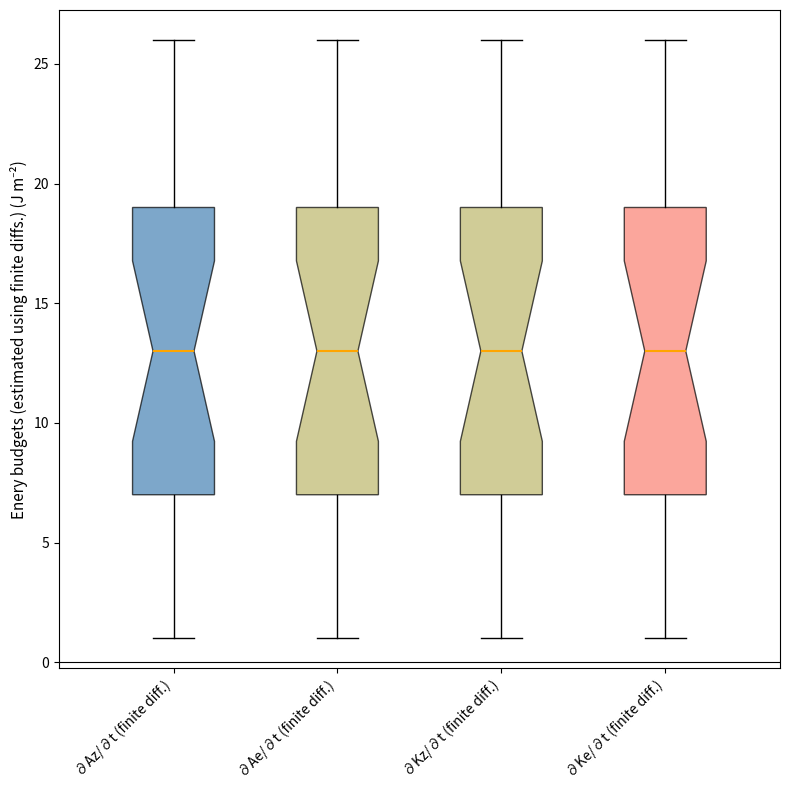

Reading left to right, transcribe this box plot: for each box, give where its median line is, the range the box spans, and where its two whiskers end, as read against the y-axis. The values are not printed on the chart, so give them approximately, as read against the axis.

∂Az/∂t (finite diff.): median 13, box 7 to 19, whiskers 1 to 26
∂Ae/∂t (finite diff.): median 13, box 7 to 19, whiskers 1 to 26
∂Kz/∂t (finite diff.): median 13, box 7 to 19, whiskers 1 to 26
∂Ke/∂t (finite diff.): median 13, box 7 to 19, whiskers 1 to 26